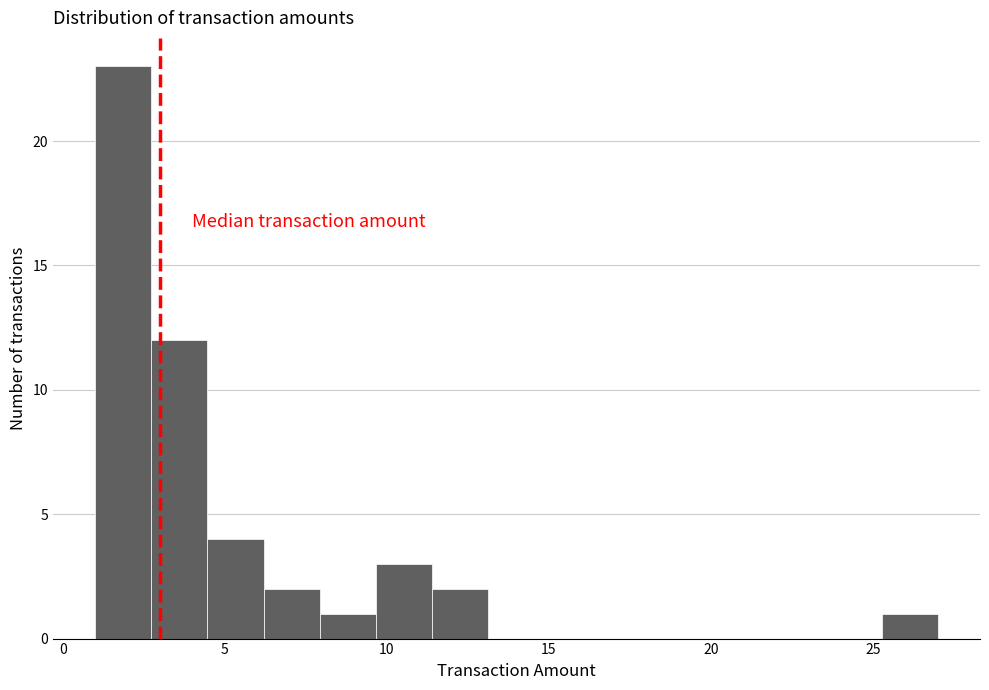

Around what value on the x-axis is the tallest bar? Give the approximate position of its centre, as read against the axis.

2.0